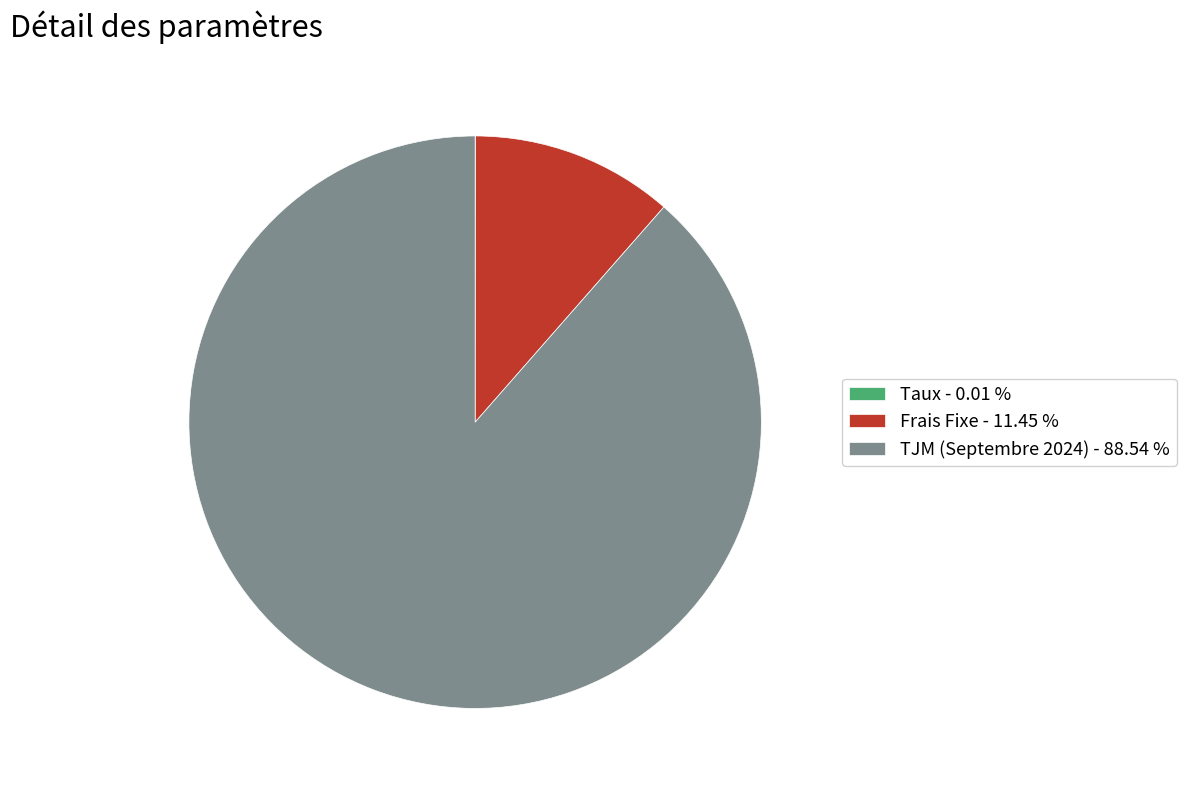

Between Frais Fixe - 11.45 % and TJM (Septembre 2024) - 88.54 %, which is larger?

TJM (Septembre 2024) - 88.54 %